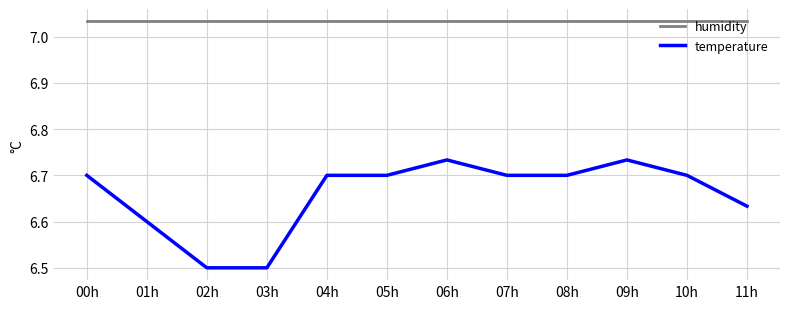

What is the total value across all series at 06h?

13.8